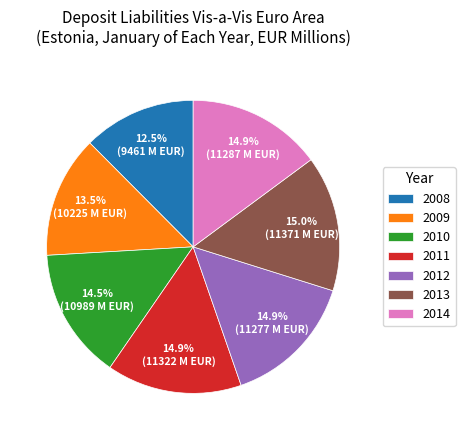

To the nearest percent, what is the difference between the 2010 and 2008 slice percentages?

2%